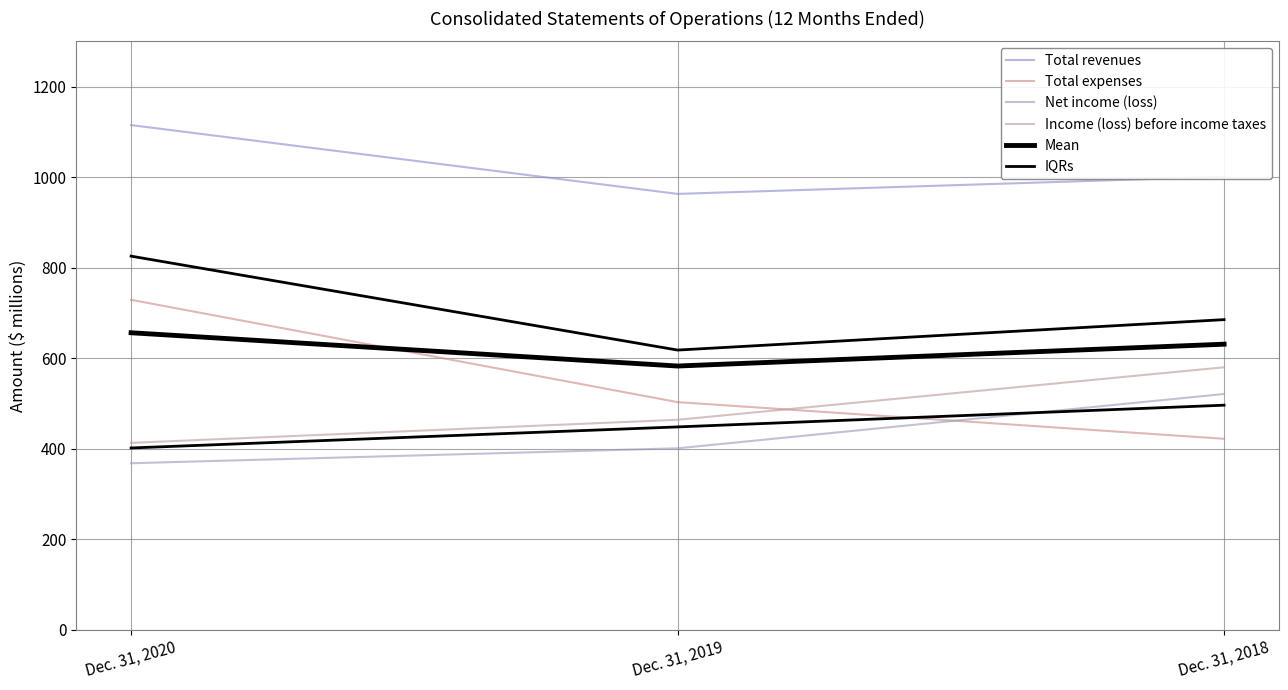

What is the greatest value displayed?

1115.0